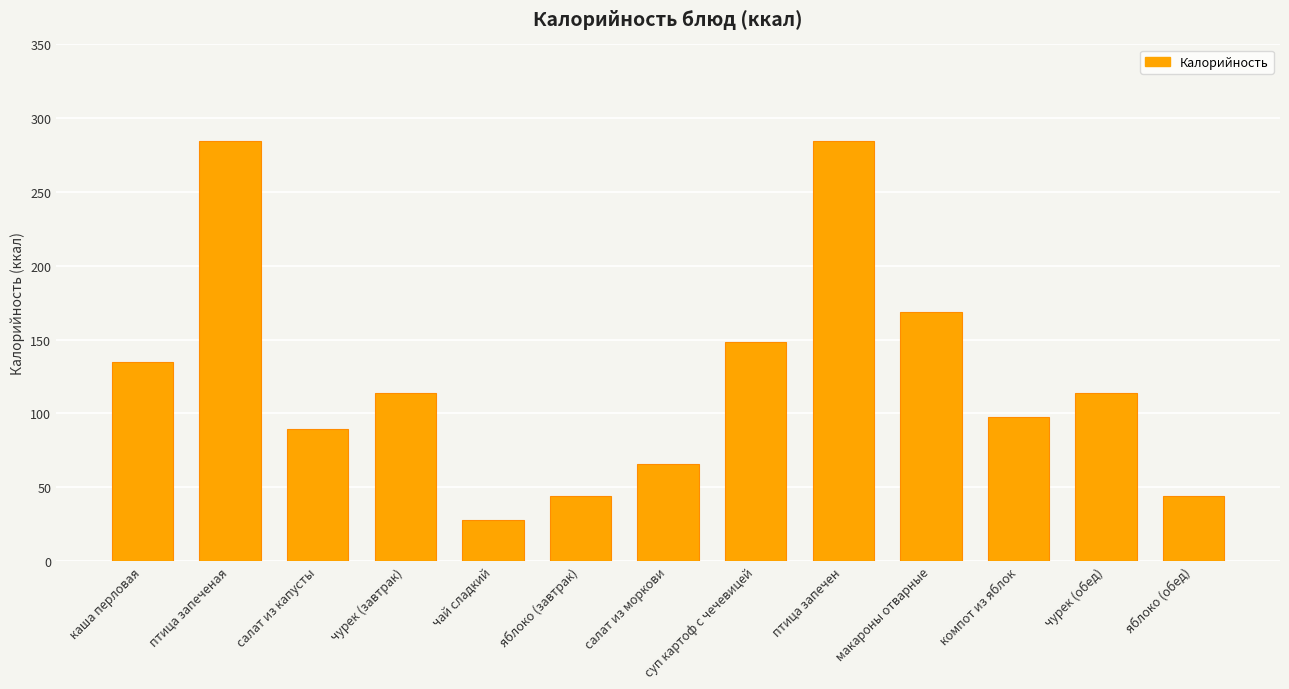

Which has a higher value, яблоко (обед) or птица запечен?

птица запечен